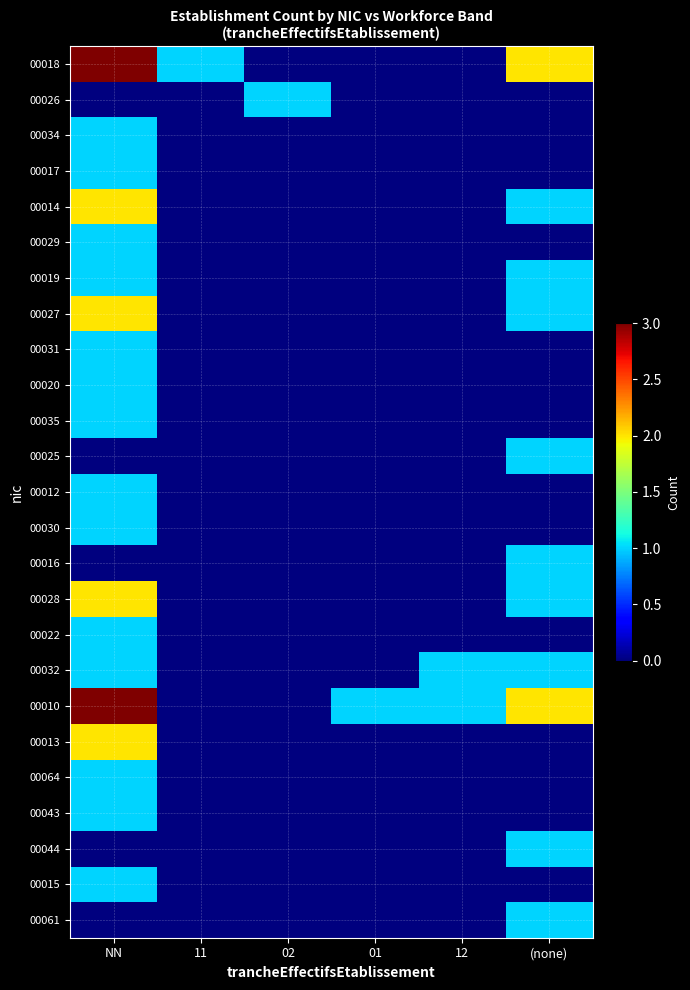

How many categories are shown in the chart?

6